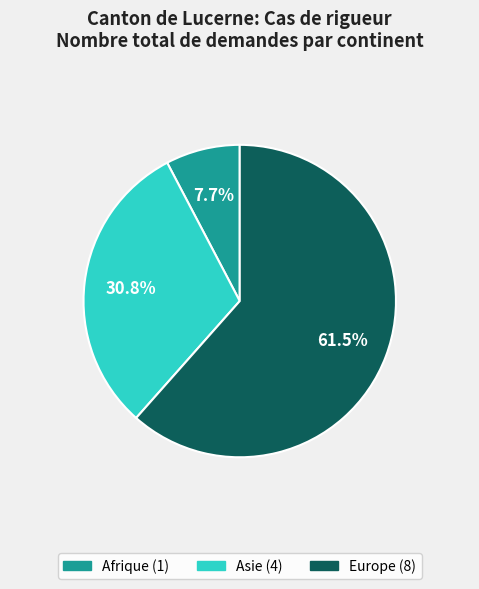

How many segments does this pie chart have?

3